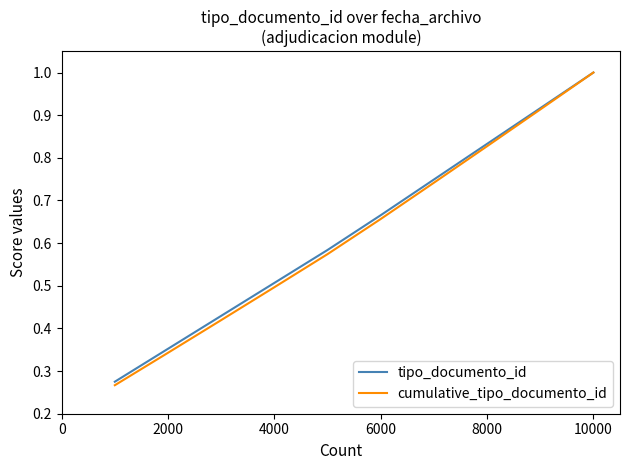

What is the maximum value for cumulative_tipo_documento_id?

1.0